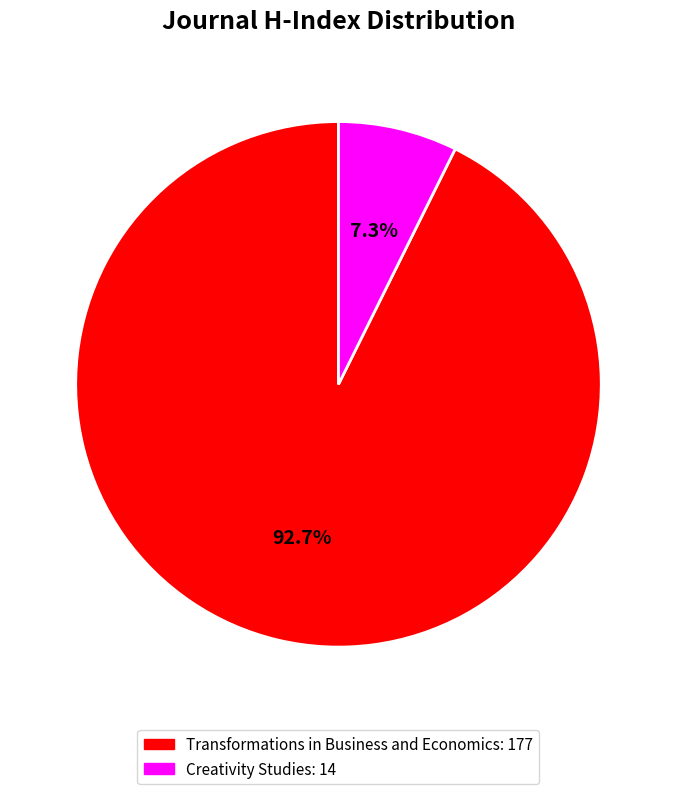

Is the sum of Creativity Studies and Transformations in Business and Economics greater than half?

Yes